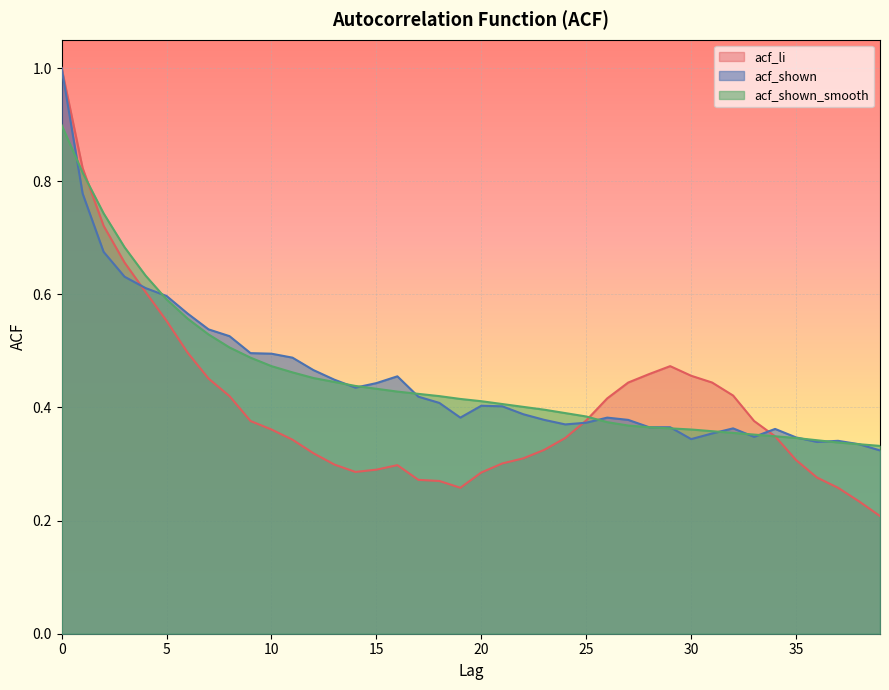

Reading left to right, extract all data points from this chart.

acf_li: 0=1.0	1=0.8	2=0.7	3=0.7	4=0.6	5=0.6	6=0.5	7=0.5	8=0.4	9=0.4	10=0.4	11=0.3	12=0.3	13=0.3	14=0.3	15=0.3	16=0.3	17=0.3	18=0.3	19=0.3	20=0.3	21=0.3	22=0.3	23=0.3	24=0.3	25=0.4	26=0.4	27=0.4	28=0.5	29=0.5	30=0.5	31=0.4	32=0.4	33=0.4	34=0.3	35=0.3	36=0.3	37=0.3	38=0.2	39=0.2
acf_shown: 0=1.0	1=0.8	2=0.7	3=0.6	4=0.6	5=0.6	6=0.6	7=0.5	8=0.5	9=0.5	10=0.5	11=0.5	12=0.5	13=0.4	14=0.4	15=0.4	16=0.5	17=0.4	18=0.4	19=0.4	20=0.4	21=0.4	22=0.4	23=0.4	24=0.4	25=0.4	26=0.4	27=0.4	28=0.4	29=0.4	30=0.3	31=0.4	32=0.4	33=0.3	34=0.4	35=0.3	36=0.3	37=0.3	38=0.3	39=0.3
acf_shown_smooth: 0=0.9	1=0.8	2=0.7	3=0.7	4=0.6	5=0.6	6=0.6	7=0.5	8=0.5	9=0.5	10=0.5	11=0.5	12=0.5	13=0.4	14=0.4	15=0.4	16=0.4	17=0.4	18=0.4	19=0.4	20=0.4	21=0.4	22=0.4	23=0.4	24=0.4	25=0.4	26=0.4	27=0.4	28=0.4	29=0.4	30=0.4	31=0.4	32=0.4	33=0.4	34=0.3	35=0.3	36=0.3	37=0.3	38=0.3	39=0.3